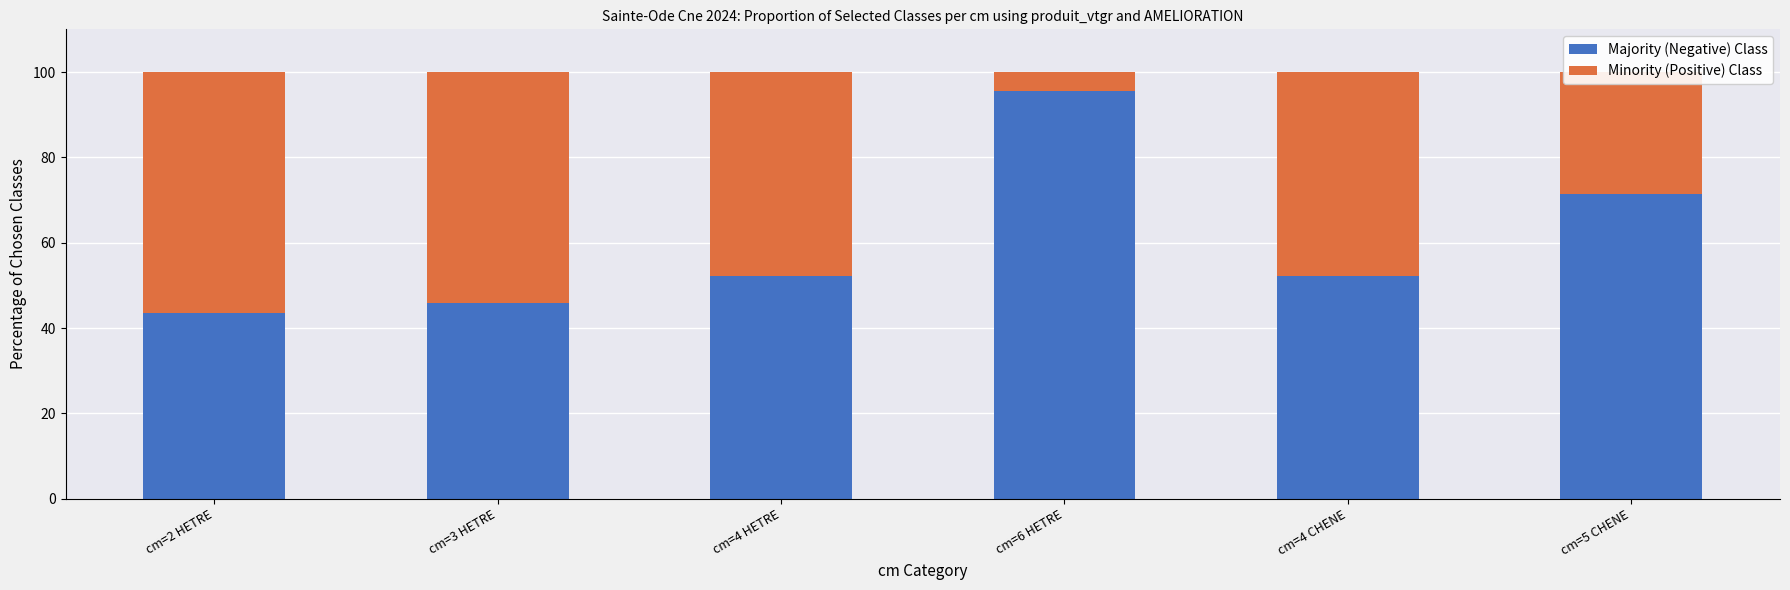

What is the approximate value of Majority (Negative) Class at cm=2 HETRE?

43.5